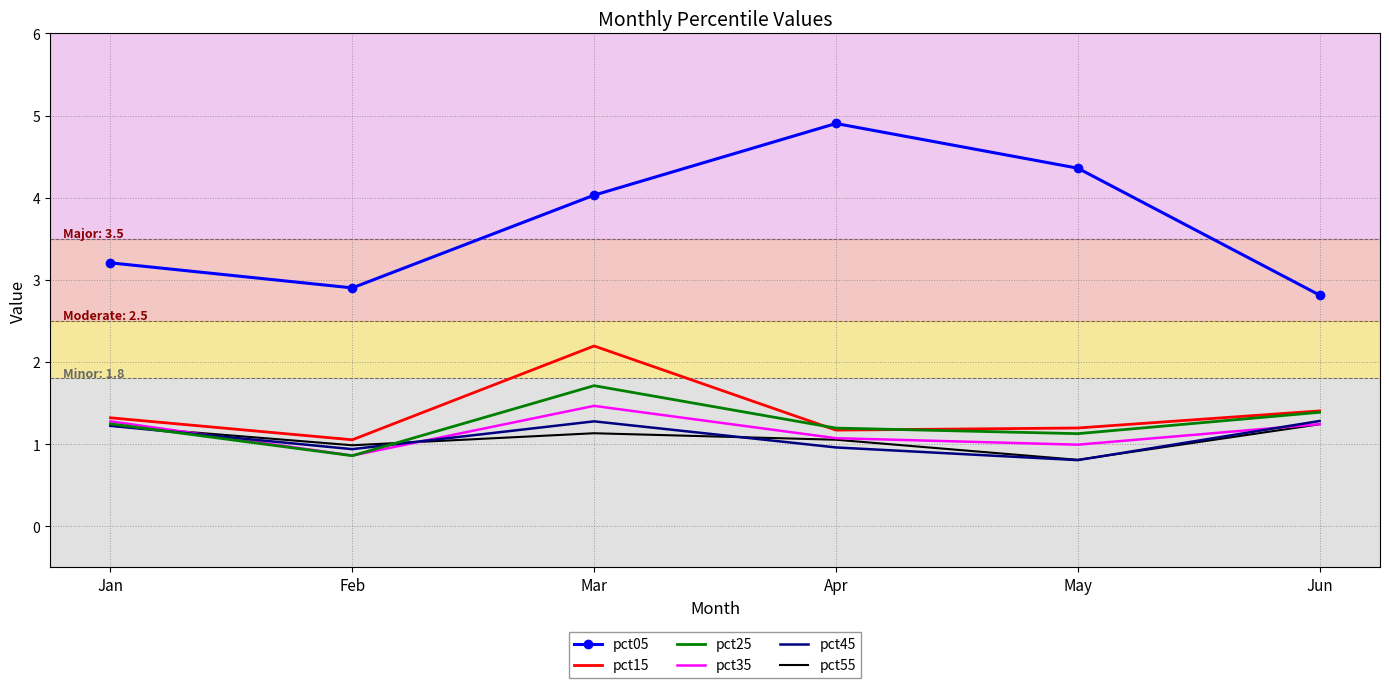

In pct05, how many points are lower than both neighbors (excluding endpoints)?

1